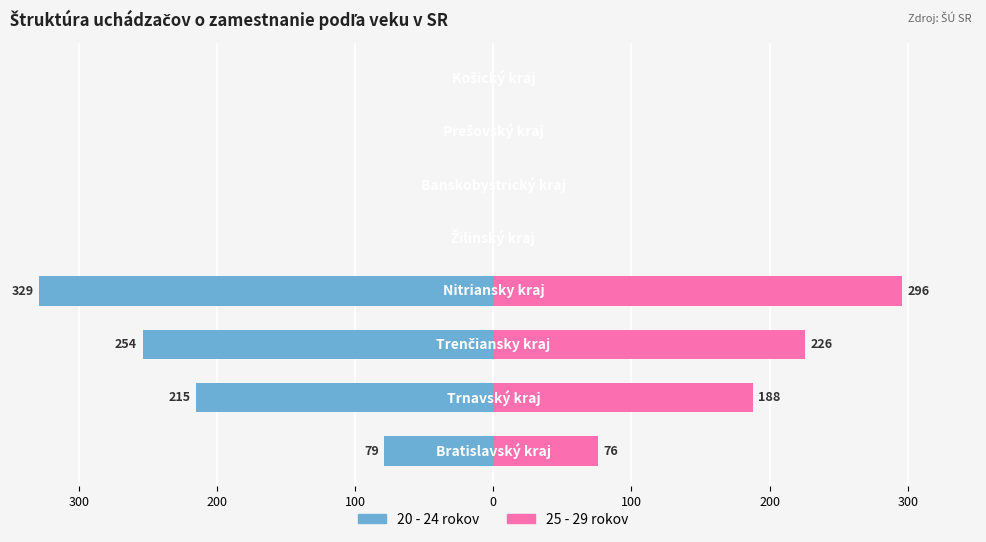

Reading right to left, what are all the values shown in this chart?

20 - 24 rokov: 0	0	0	0	-329	-254	-215	-79
25 - 29 rokov: 0	0	0	0	296	226	188	76